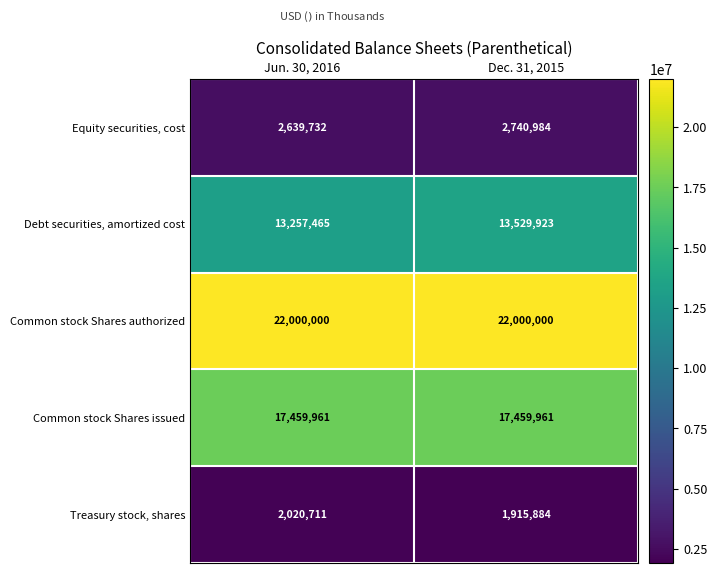

Rank the series at Dec. 31, 2015 from highest to lowest value.

Common stock Shares authorized, Common stock Shares issued, Debt securities, amortized cost, Equity securities, cost, Treasury stock, shares